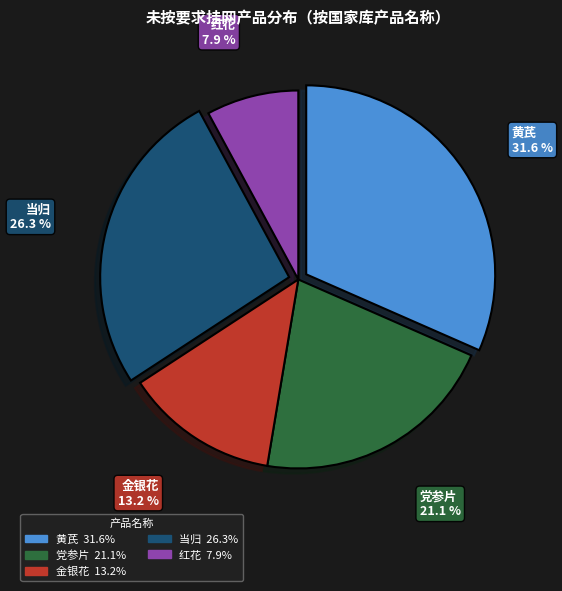

Rank the categories by value from highest to lowest.

黄芪, 当归, 党参片, 金银花, 红花